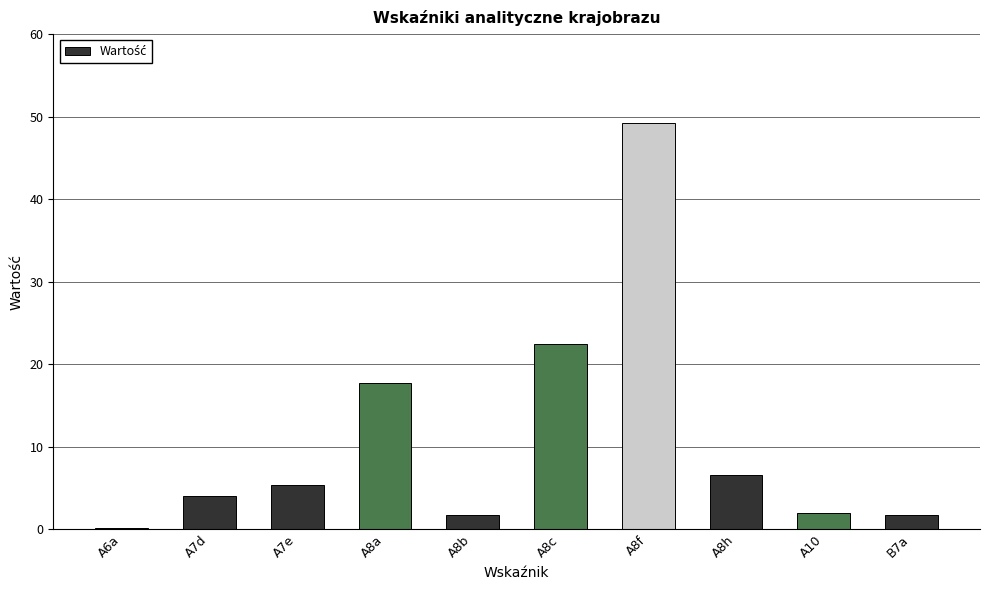

At which category does the chart reach its peak across all series?

A8f